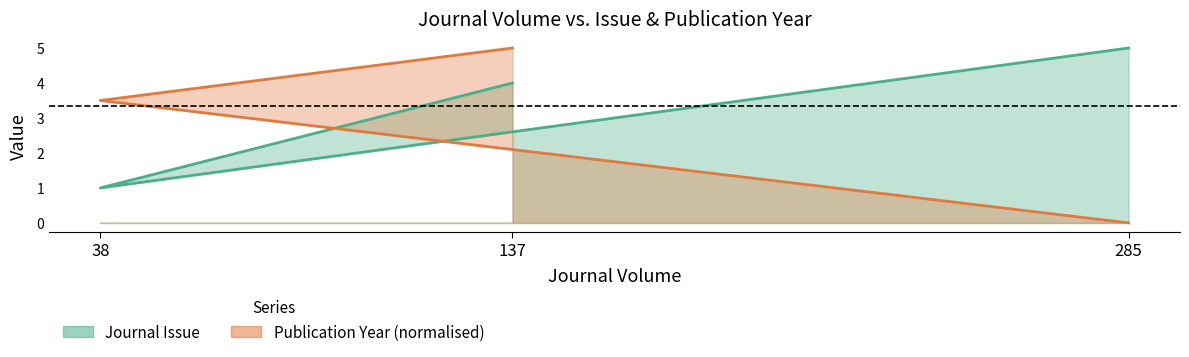

How many data points in Publication Year are above 3?

2